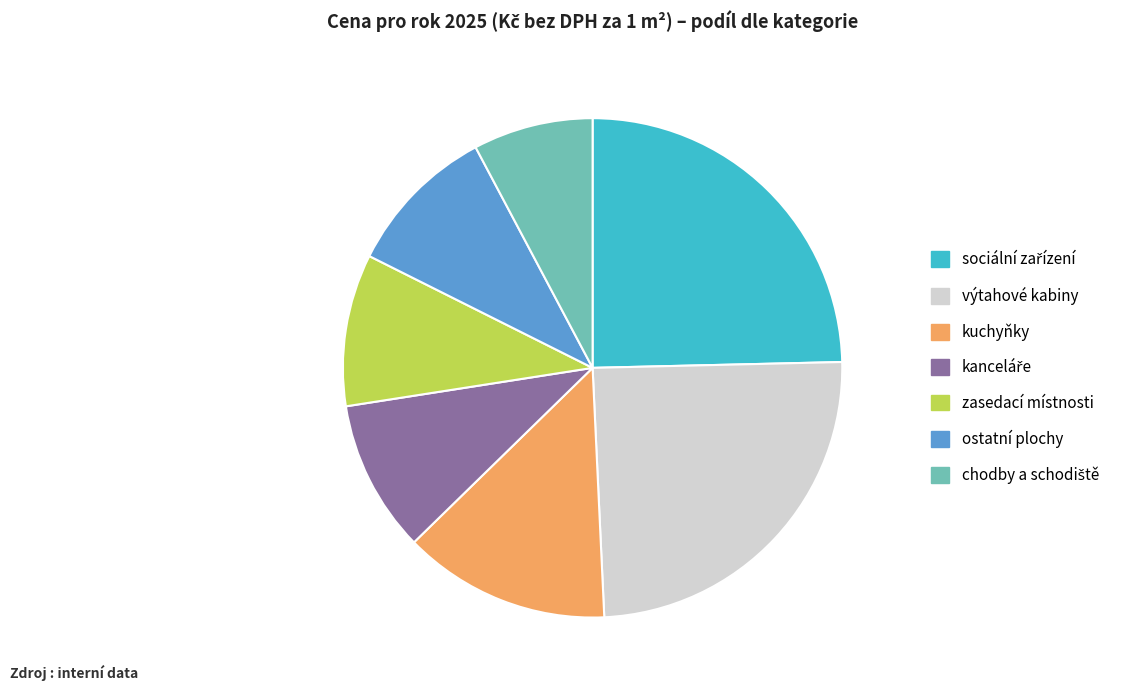

Which has a higher value, zasedací místnosti or výtahové kabiny?

výtahové kabiny